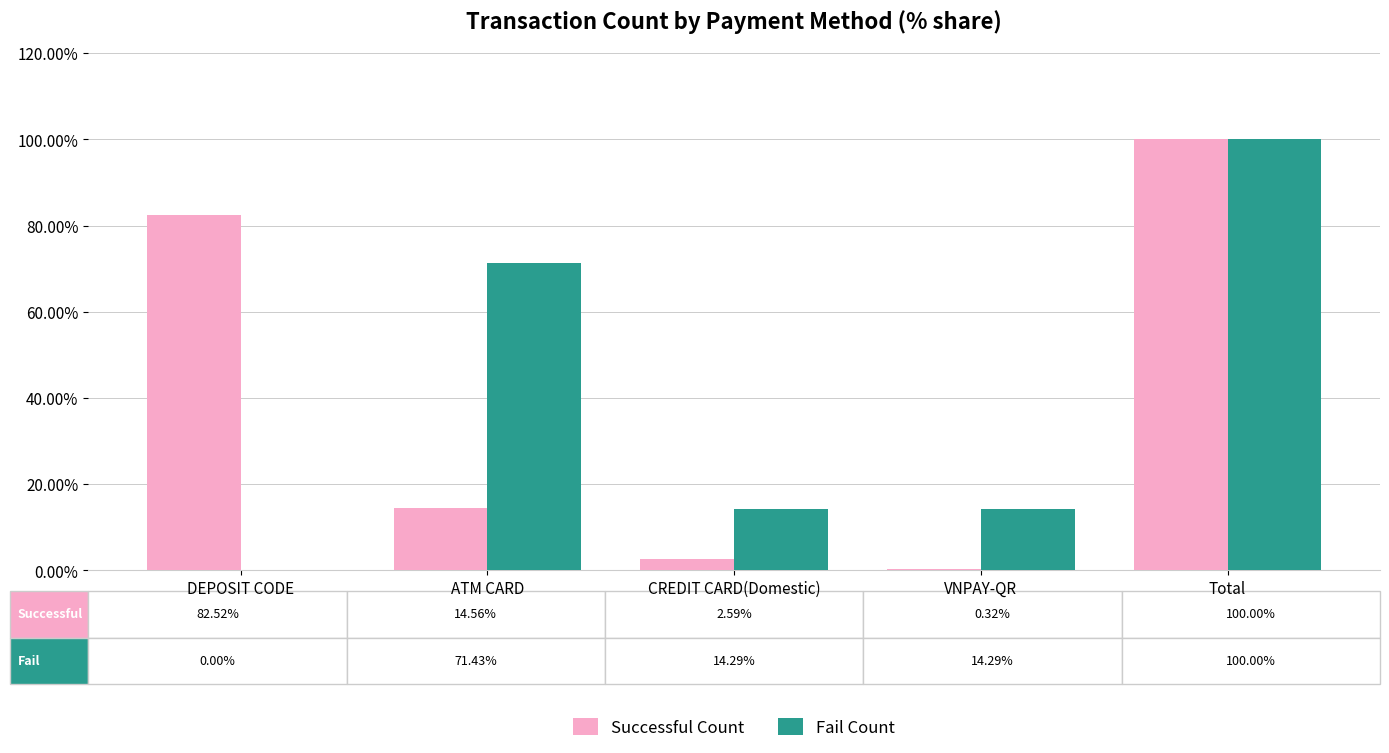

Where is Successful Count nearest to the value 50?

DEPOSIT CODE